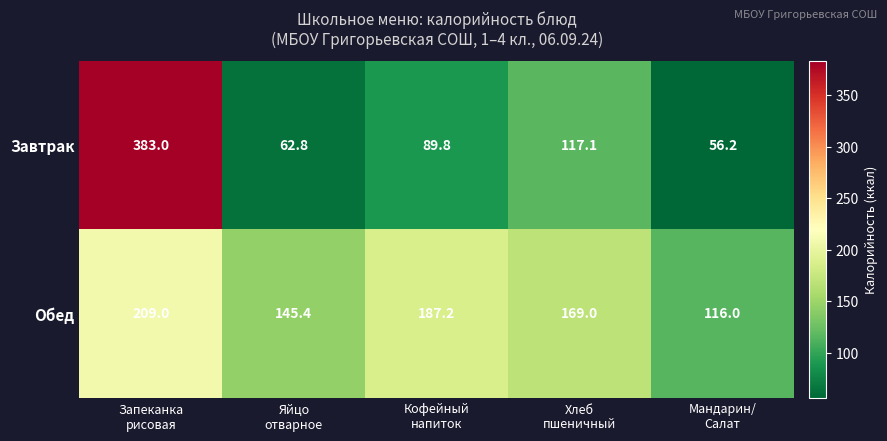

Rank the series by their average value, from highest to lowest.

Обед, Завтрак